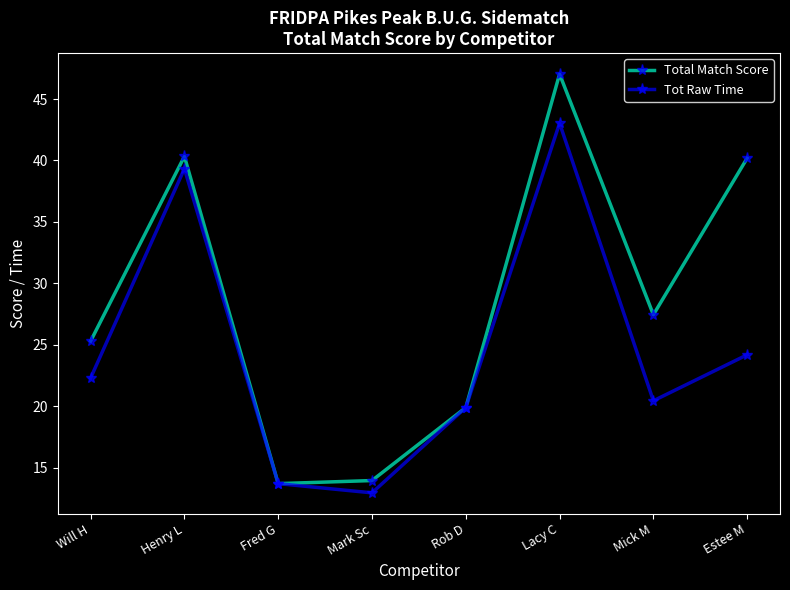

At which label does Total Match Score reach its peak?

Lacy C